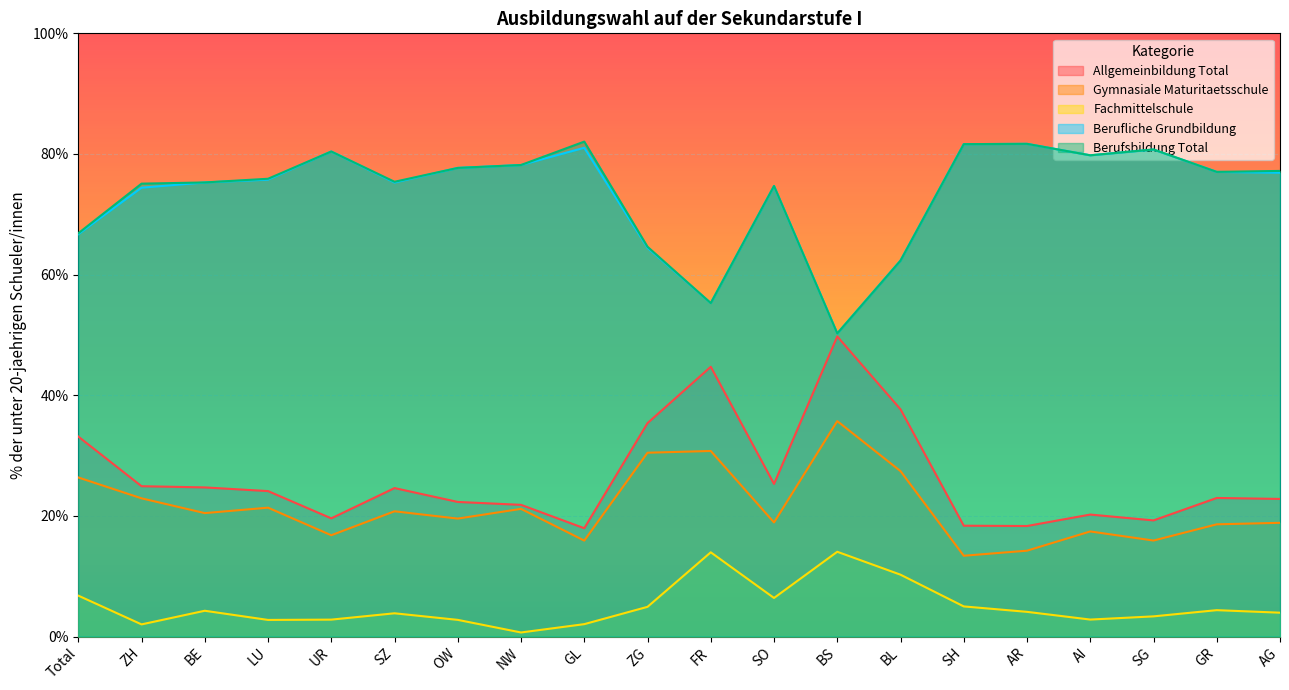

Rank the categories by Gymnasiale Maturitaetsschule value from lowest to highest.

SH, AR, GL, SG, UR, AI, GR, AG, SO, OW, BE, SZ, NW, LU, ZH, Total, BL, ZG, FR, BS